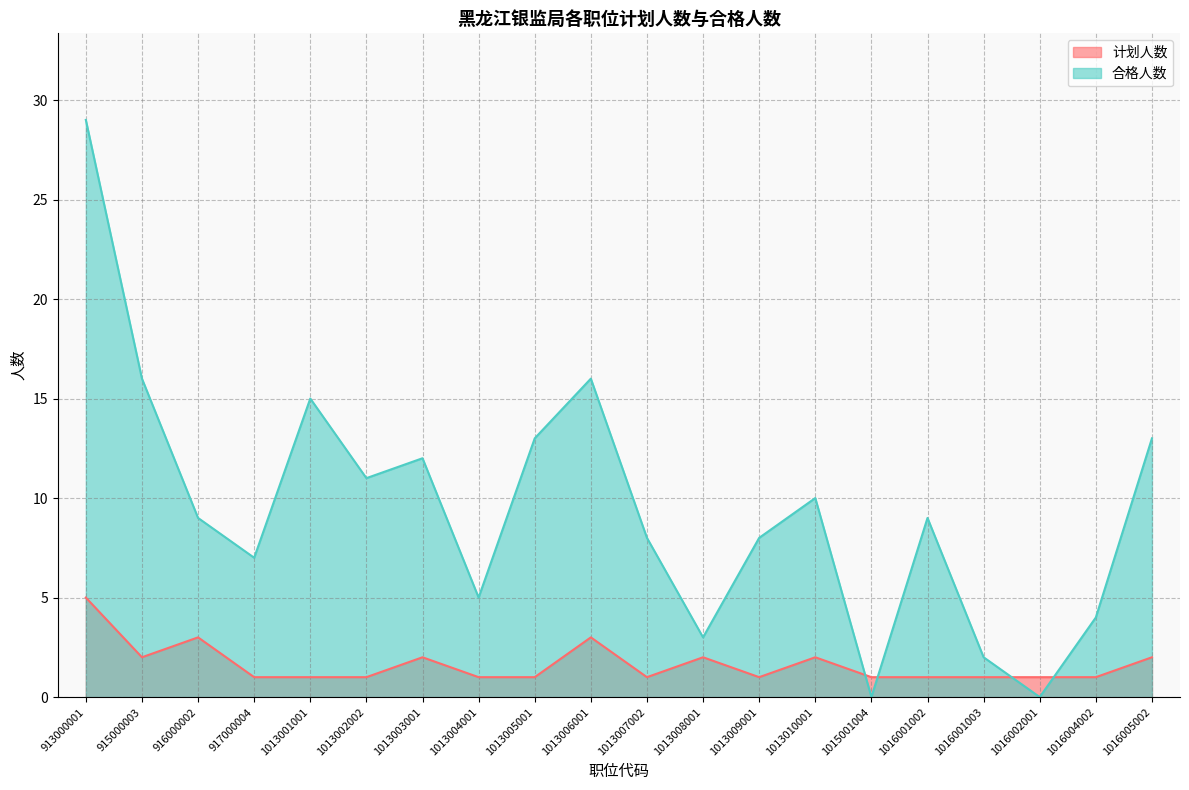

What is the value of the 合格人数 point at the 5th from the left?

15